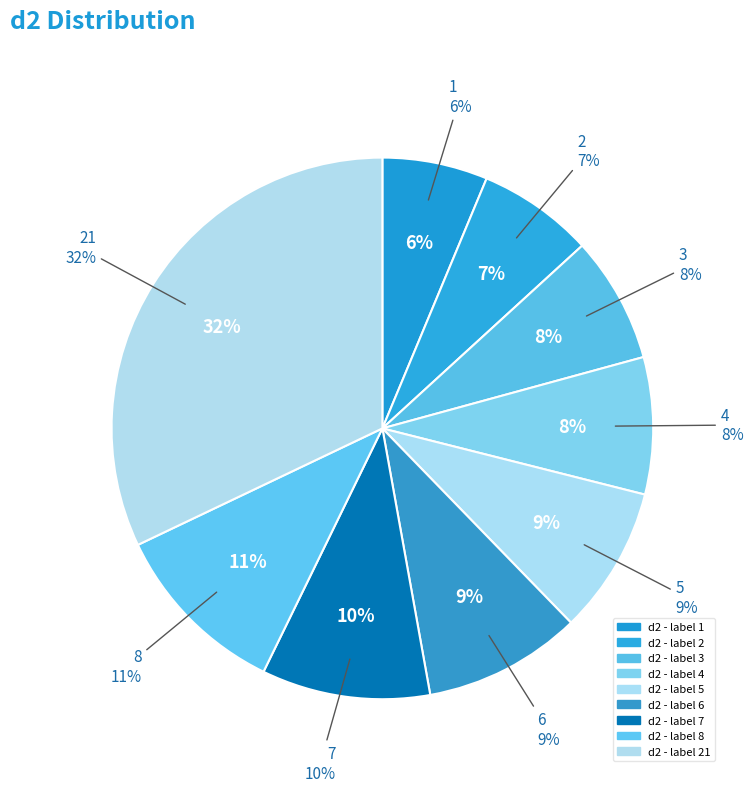

Which category has the biggest portion of the pie?

21